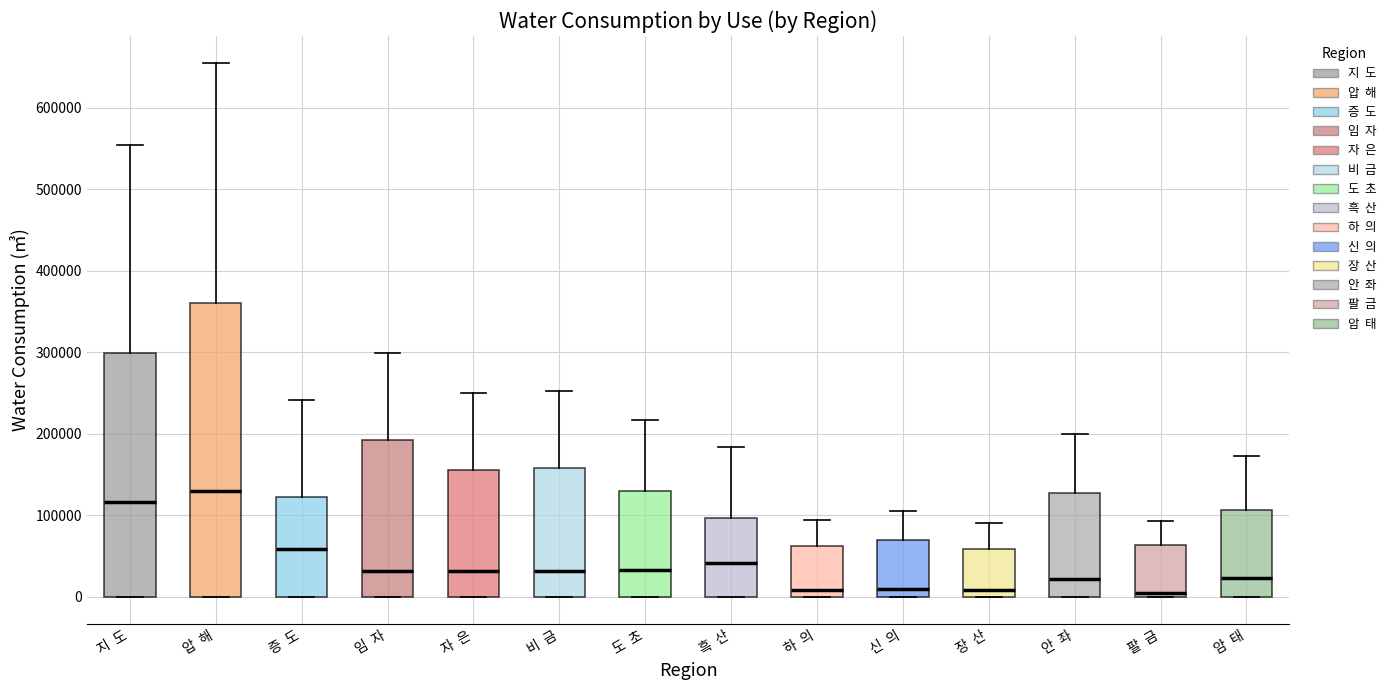

Reading left to right, read every box against the y-axis: the position of its median line, the range the box covers, and the ends of its whiskers. The values are not printed on the chart, so give them approximately, as read against the axis.

지 도: median 120000, box 0 to 300000, whiskers 0 to 550000
압 해: median 130000, box 0 to 360000, whiskers 0 to 660000
증 도: median 60000, box 0 to 120000, whiskers 0 to 240000
임 자: median 30000, box 0 to 190000, whiskers 0 to 300000
자 은: median 30000, box 0 to 160000, whiskers 0 to 250000
비 금: median 30000, box 0 to 160000, whiskers 0 to 250000
도 초: median 30000, box 0 to 130000, whiskers 0 to 220000
흑 산: median 40000, box 0 to 100000, whiskers 0 to 180000
하 의: median 10000, box 0 to 60000, whiskers 0 to 90000
신 의: median 10000, box 0 to 70000, whiskers 0 to 110000
장 산: median 10000, box 0 to 60000, whiskers 0 to 90000
안 좌: median 20000, box 0 to 130000, whiskers 0 to 200000
팔 금: median 10000, box 0 to 60000, whiskers 0 to 90000
암 태: median 20000, box 0 to 110000, whiskers 0 to 170000